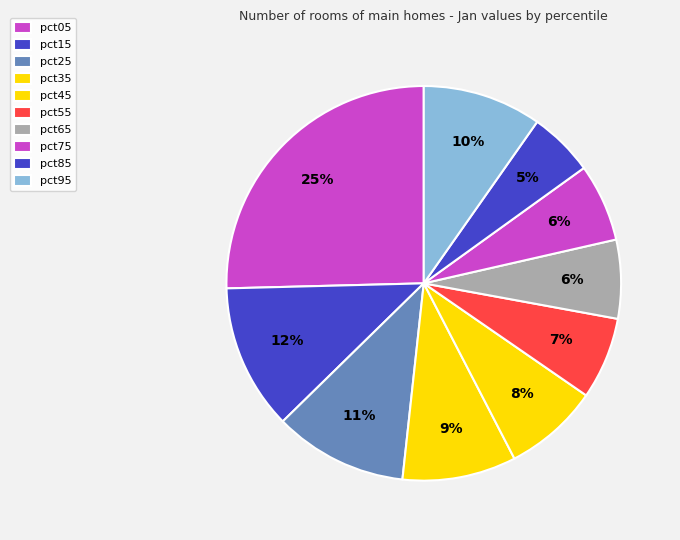

To the nearest percent, what percentage of the pie is pct05?

25%